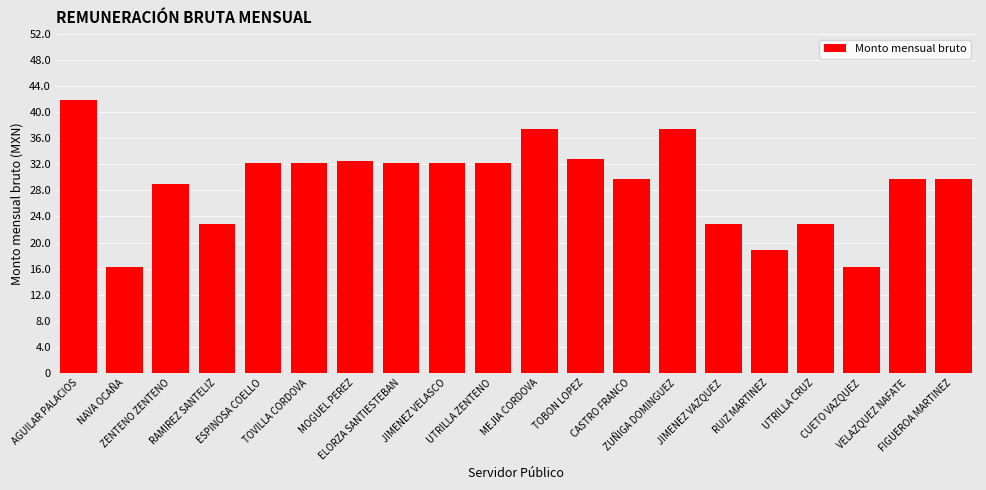

Which has a higher value, CASTRO FRANCO or ZUÑIGA DOMINGUEZ?

ZUÑIGA DOMINGUEZ